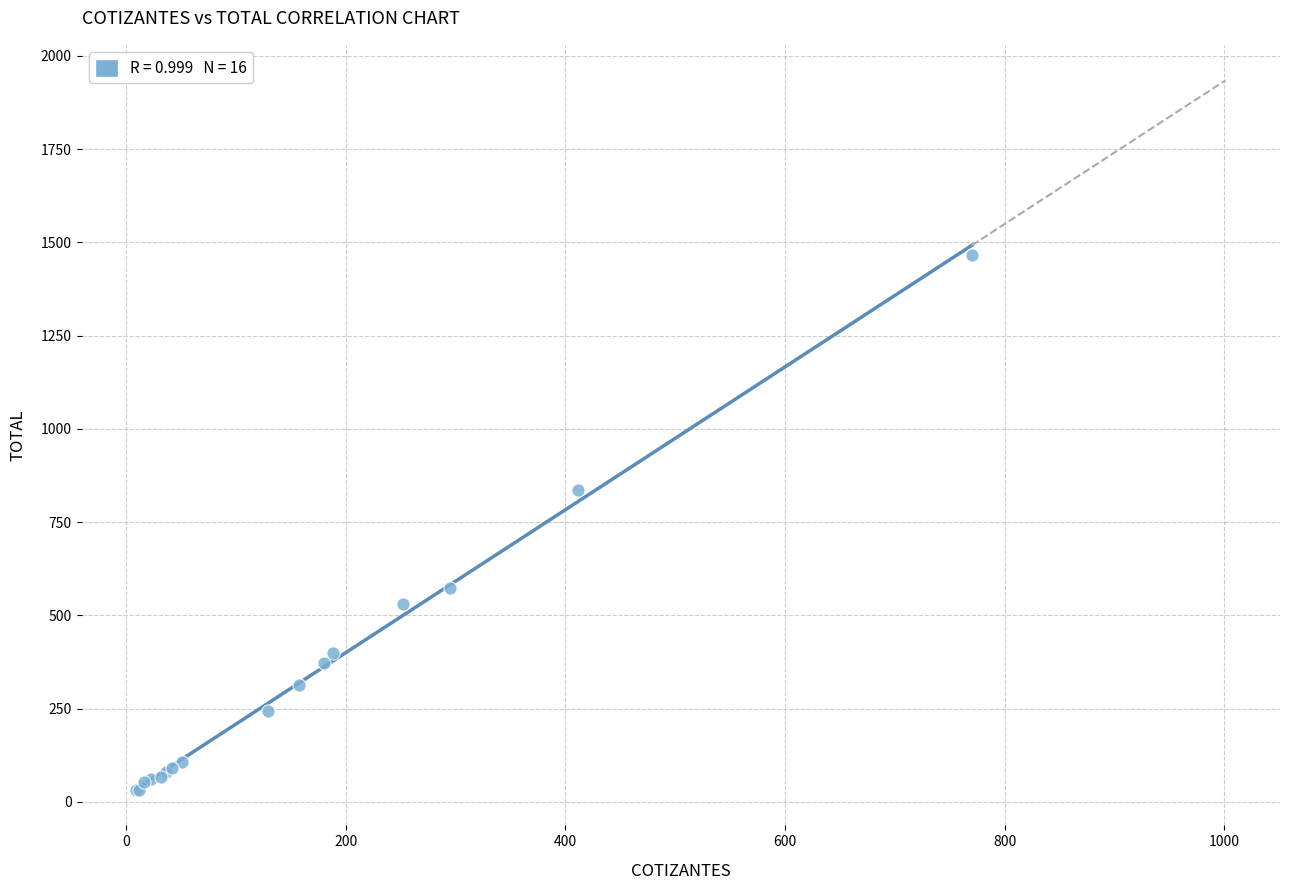

What Y value in the scatter plot is closest to 749?

836